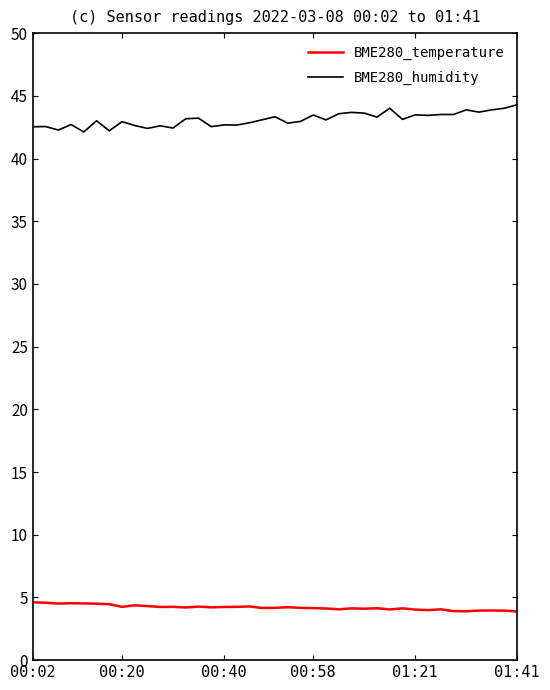

What is the lowest value of the BME280_temperature series?

3.9